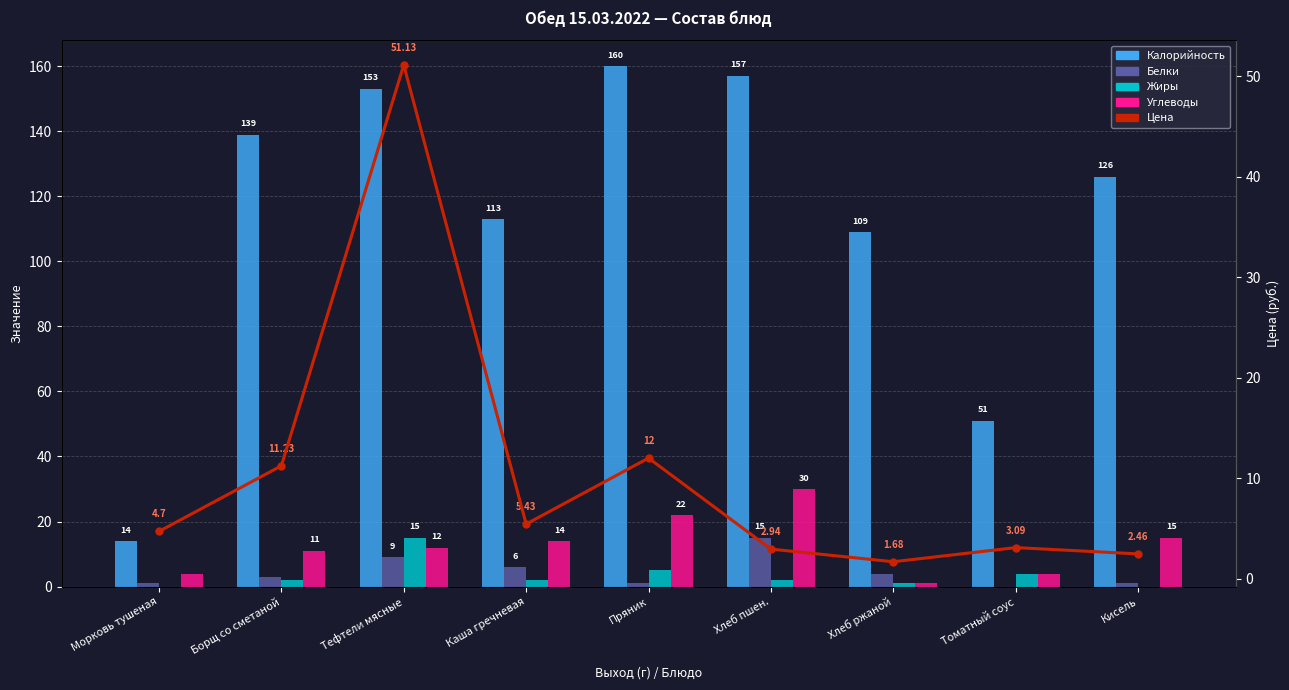

Reading left to right, what are all the values shown in this chart?

Калорийность: Морковь тушеная=14.0	Борщ со сметаной=139.0	Тефтели мясные=153.0	Каша гречневая=113.0	Пряник=160.0	Хлеб пшен.=157.0	Хлеб ржаной=109.0	Томатный соус=51.0	Кисель=126.0
Белки: Морковь тушеная=1.0	Борщ со сметаной=3.0	Тефтели мясные=9.0	Каша гречневая=6.0	Пряник=1.0	Хлеб пшен.=15.0	Хлеб ржаной=4.0	Томатный соус=0.0	Кисель=1.0
Жиры: Морковь тушеная=0.0	Борщ со сметаной=2.0	Тефтели мясные=15.0	Каша гречневая=2.0	Пряник=5.0	Хлеб пшен.=2.0	Хлеб ржаной=1.0	Томатный соус=4.0	Кисель=0.0
Углеводы: Морковь тушеная=4.0	Борщ со сметаной=11.0	Тефтели мясные=12.0	Каша гречневая=14.0	Пряник=22.0	Хлеб пшен.=30.0	Хлеб ржаной=1.0	Томатный соус=4.0	Кисель=15.0
Цена: Морковь тушеная=4.7	Борщ со сметаной=11.2	Тефтели мясные=51.1	Каша гречневая=5.4	Пряник=12.0	Хлеб пшен.=2.9	Хлеб ржаной=1.7	Томатный соус=3.1	Кисель=2.5